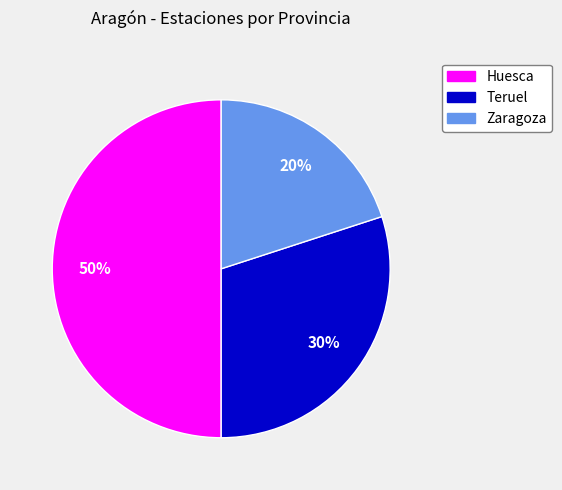

Is Zaragoza the majority of the pie?

No